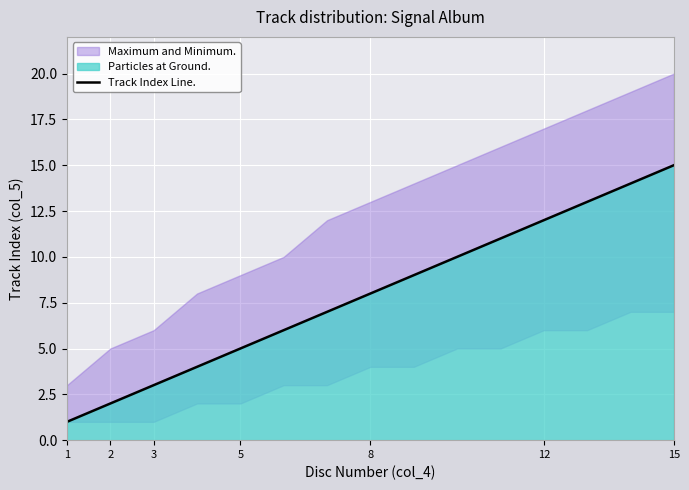

What is the smallest value displayed?

1